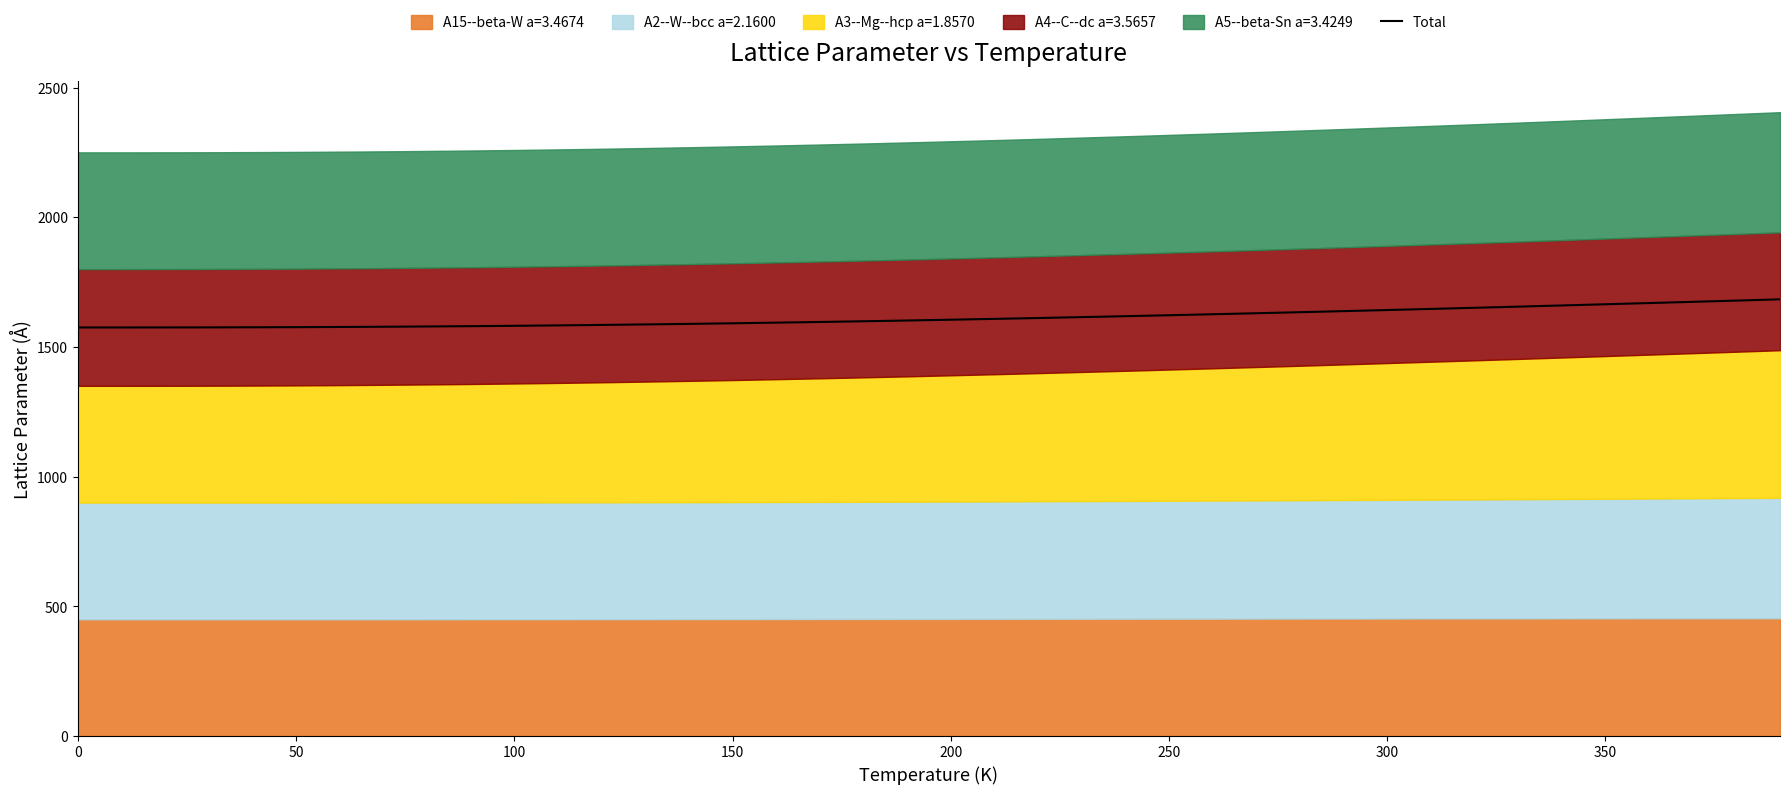

The chart shows a value of 768.5 at 0. True or false?

False